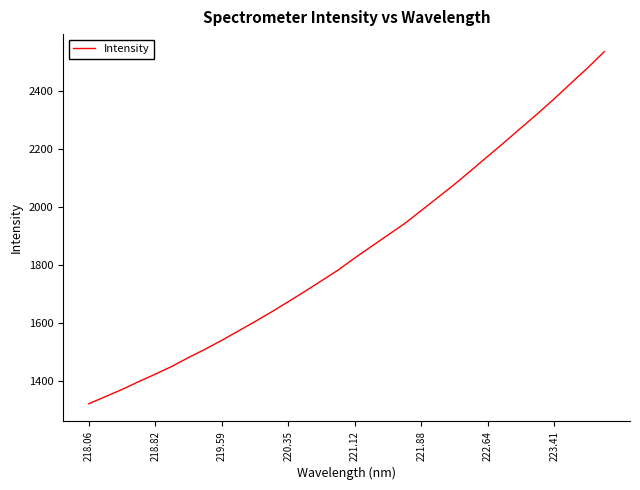

What is the greatest value displayed?

2535.2